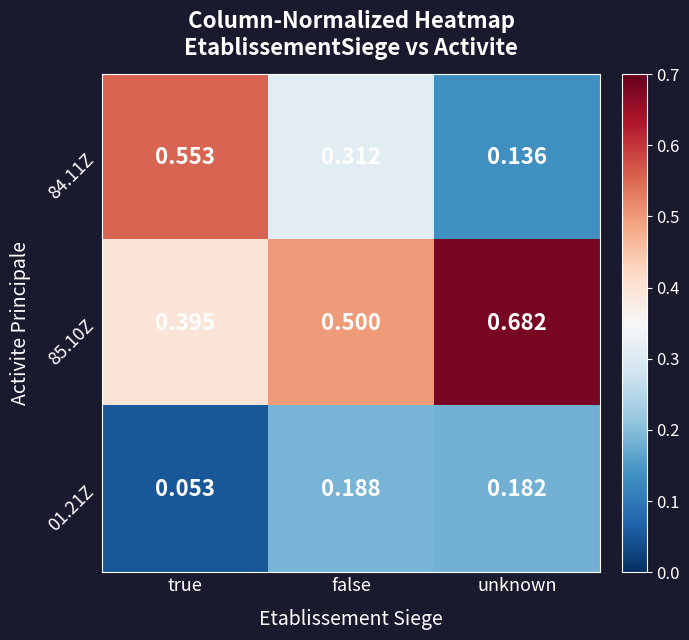

Rank the categories by 85.10Z value from highest to lowest.

unknown, false, true